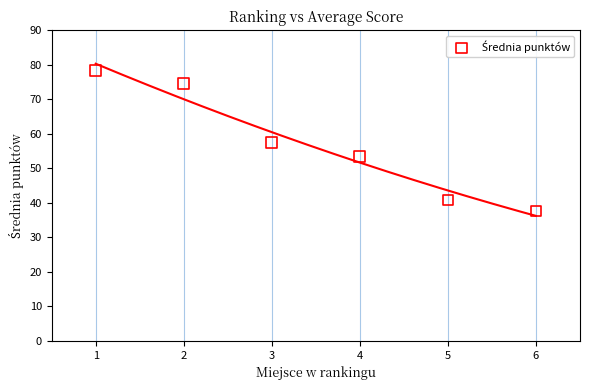

What is the average X value?

3.5